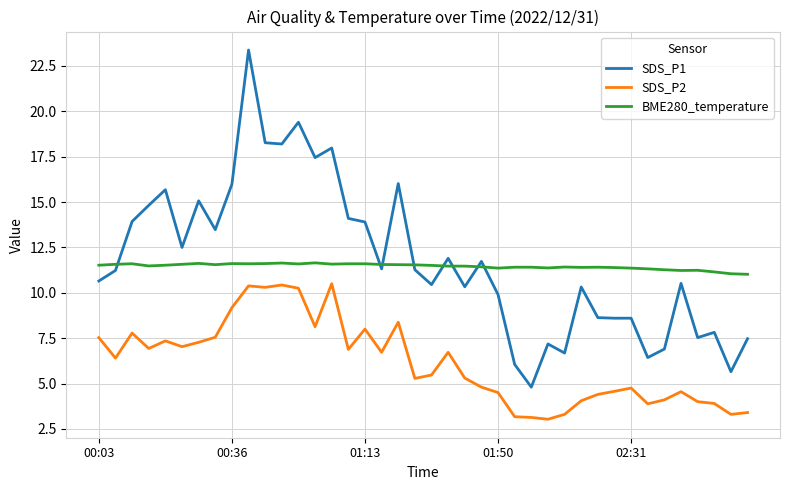

What is the minimum value shown in the chart?

3.0